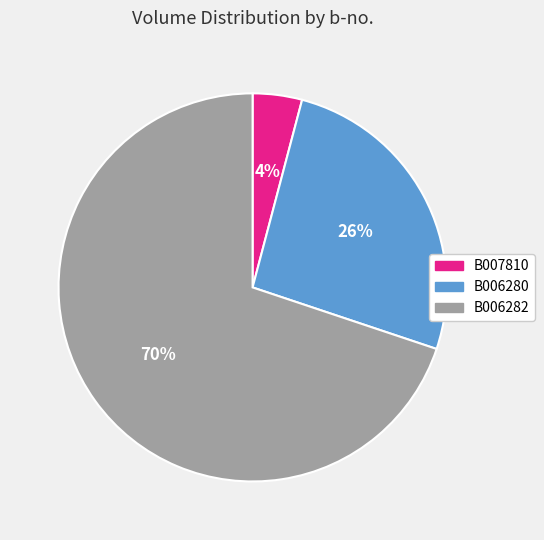

Which category has the biggest portion of the pie?

B006282